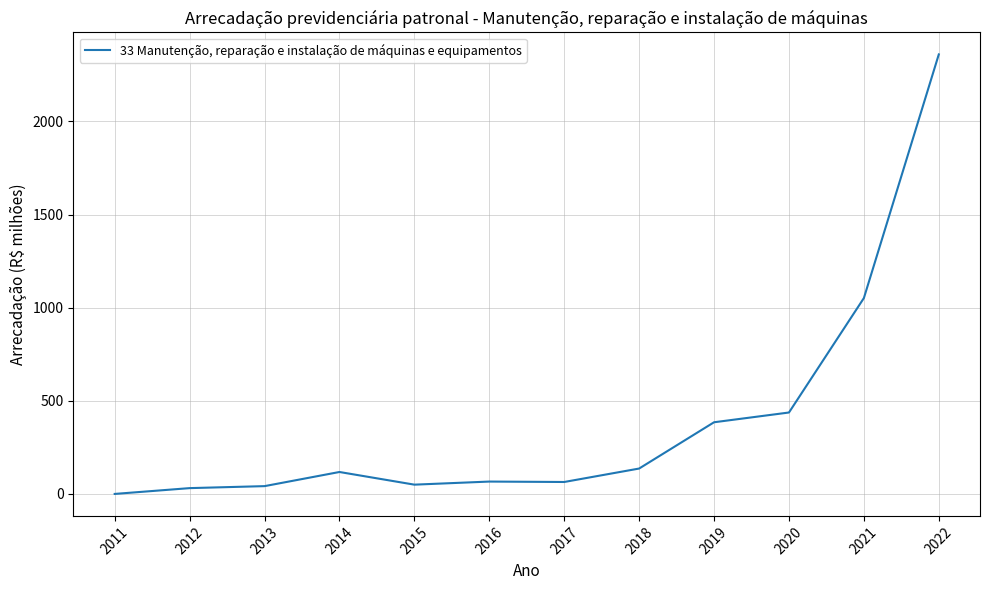

What is the change in value from 2015 to 2022?

+2310.0